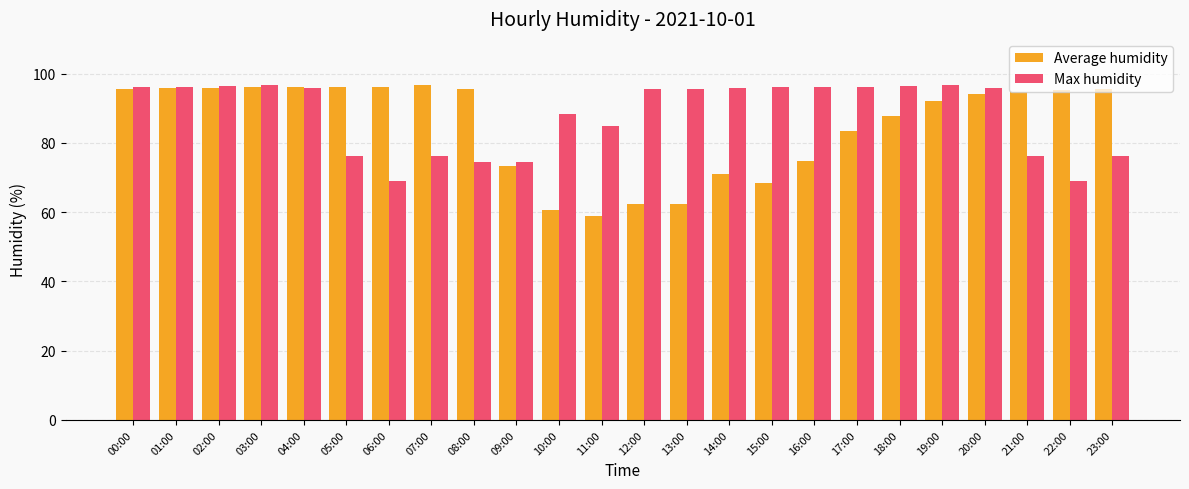

What is the value of the Max humidity bar at the 24th from the left?

76.2